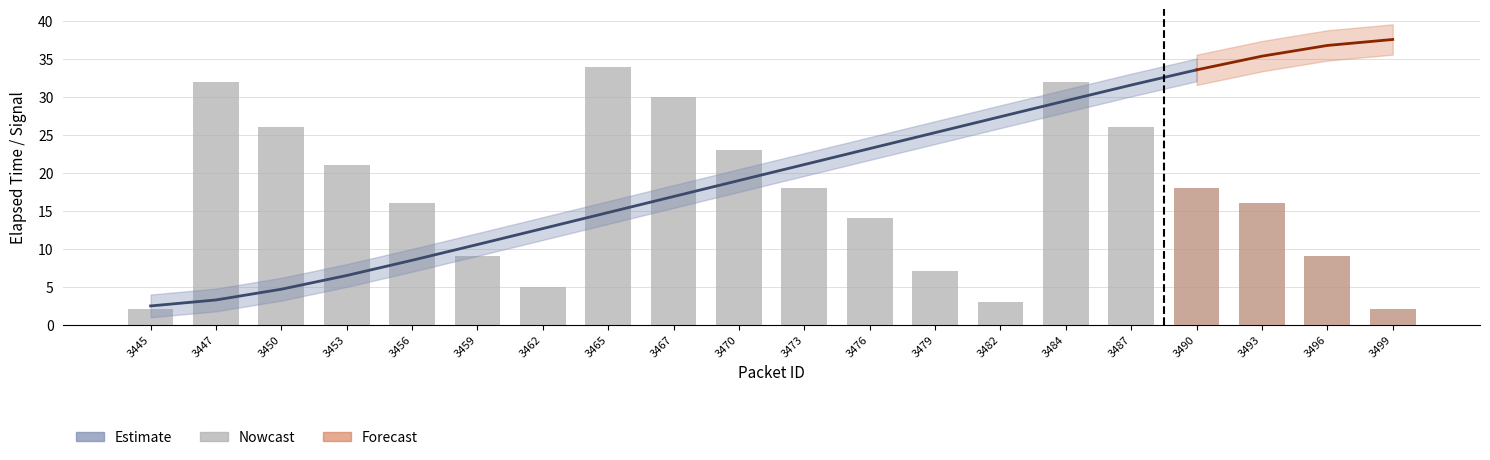

Reading left to right, list all the values displayed in this chart.

2	32	26	21	16	9	5	34	30	23	18	14	7	3	32	26	18	16	9	2